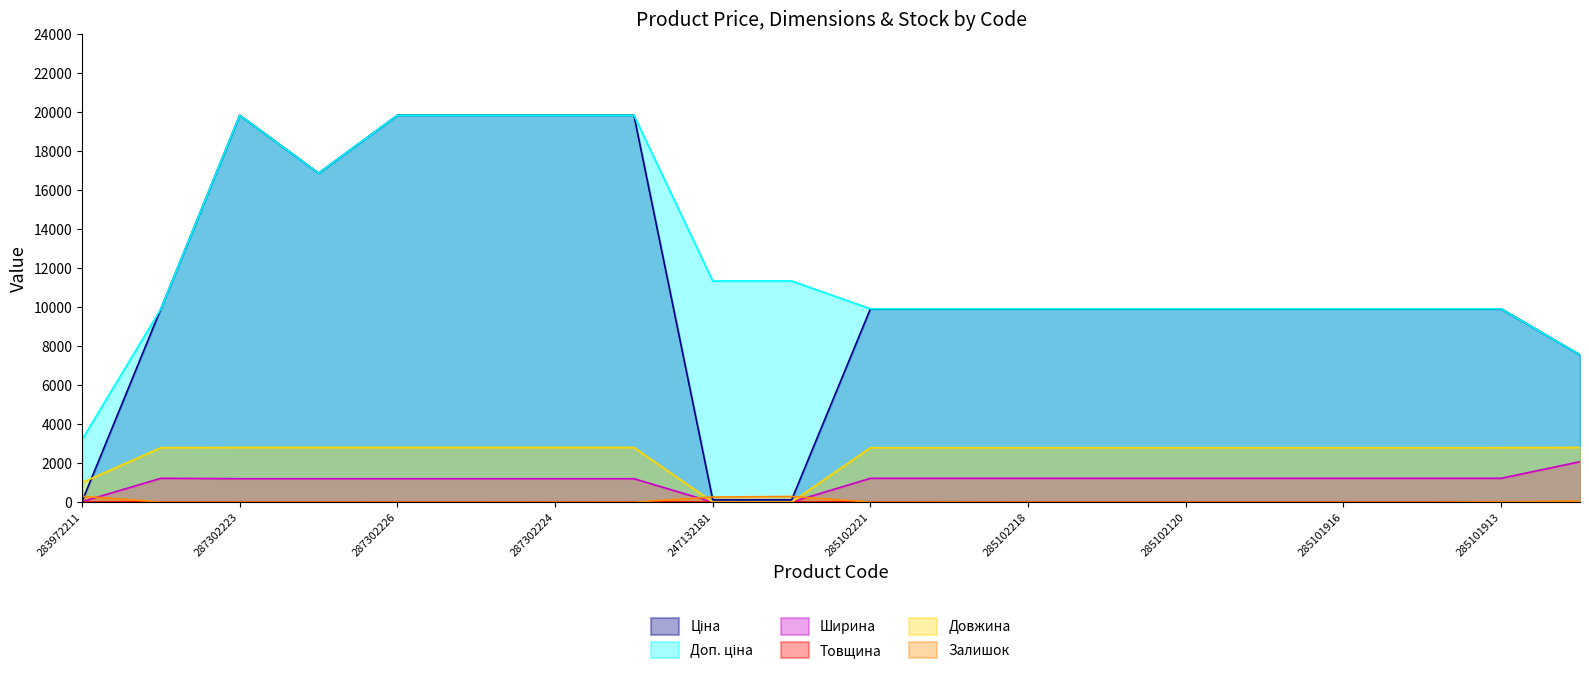

How many distinct data groups are displayed?

6